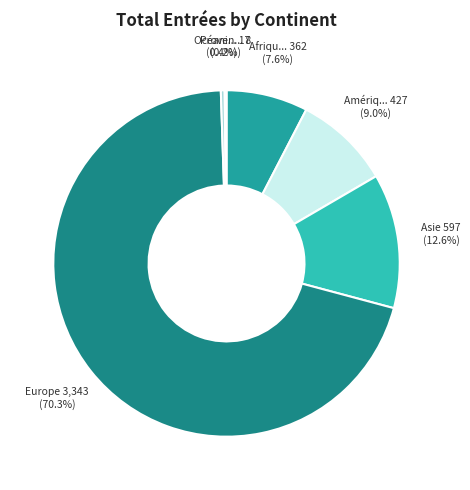

Rank the categories by value from highest to lowest.

Europe, Asie, Amérique, Afrique, Océanie, Provenance inconnue